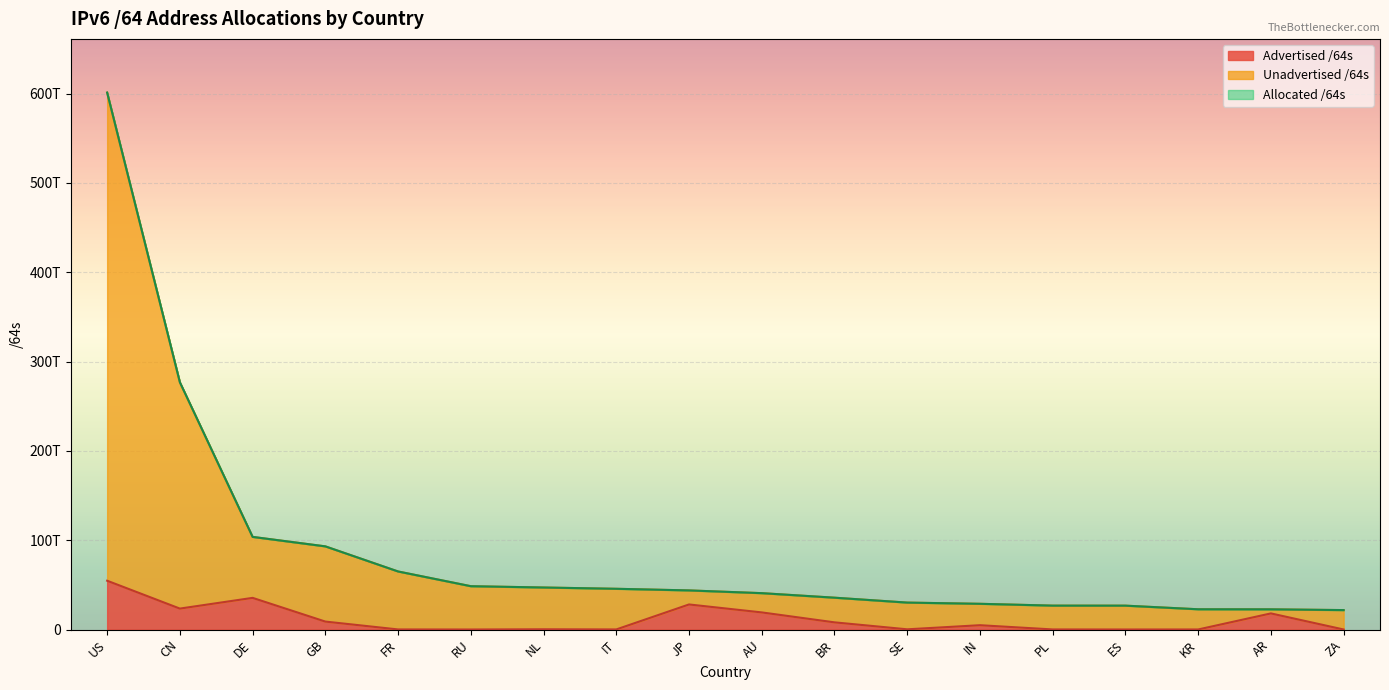

What is the approximate value of Unadvertised /64s at ES?

26706109399040